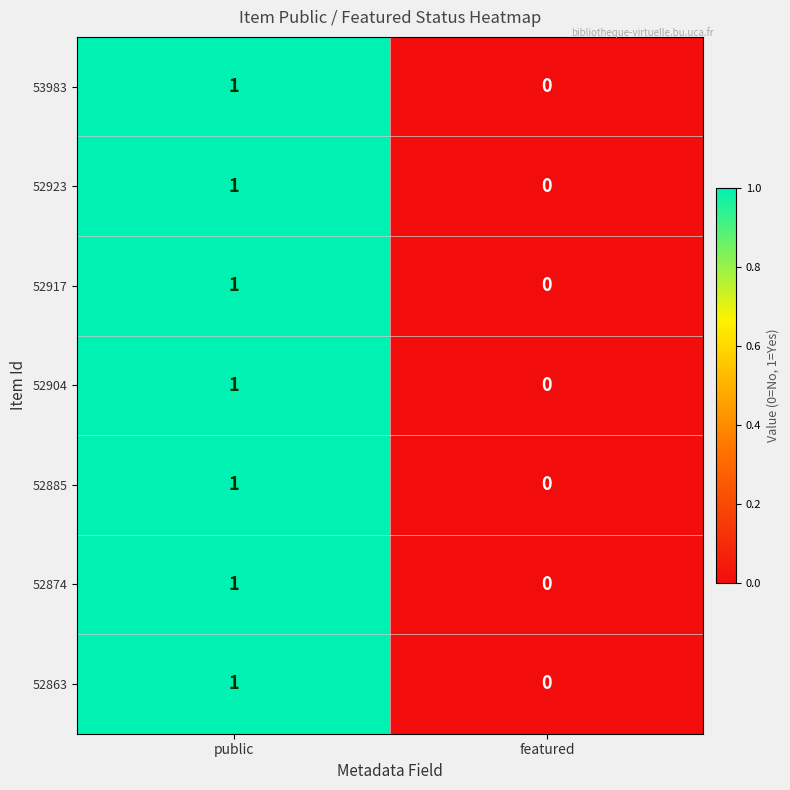

The 52904 series shows 0 at featured. True or false?

True